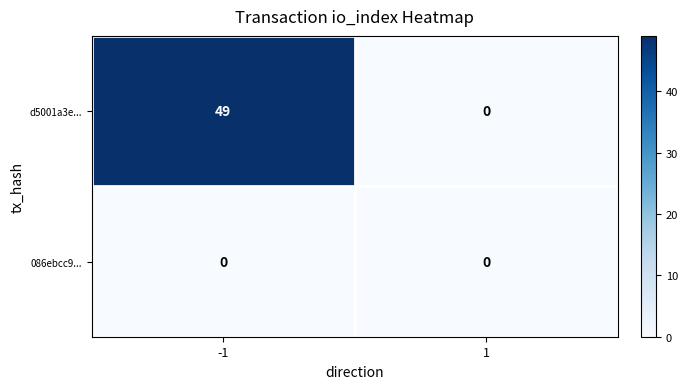

How many categories are shown in the chart?

2